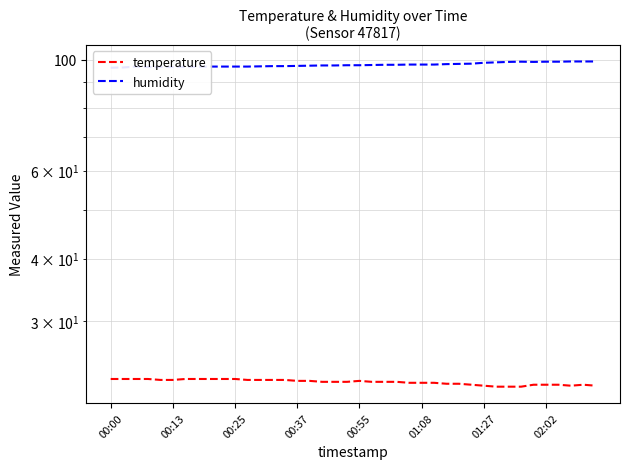

What are all the series names shown in the legend?

temperature, humidity